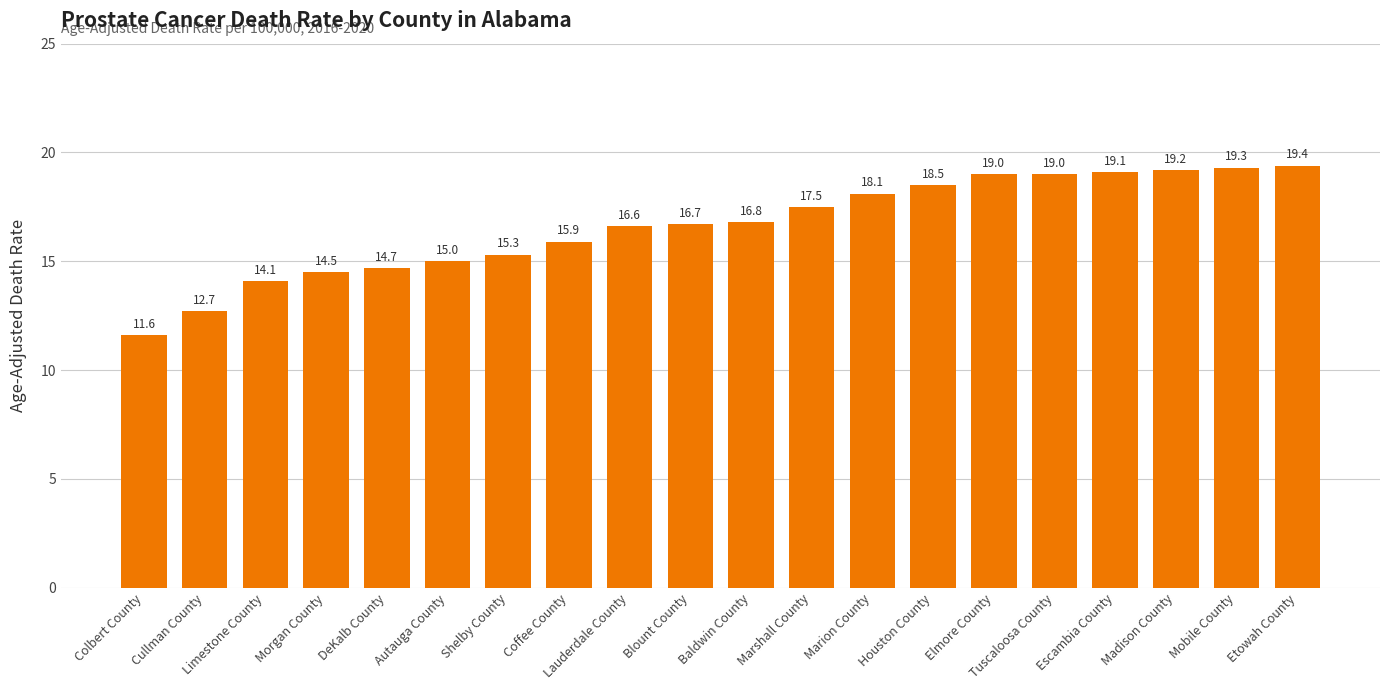

Reading left to right, extract all data points from this chart.

11.6	12.7	14.1	14.5	14.7	15.0	15.3	15.9	16.6	16.7	16.8	17.5	18.1	18.5	19.0	19.0	19.1	19.2	19.3	19.4